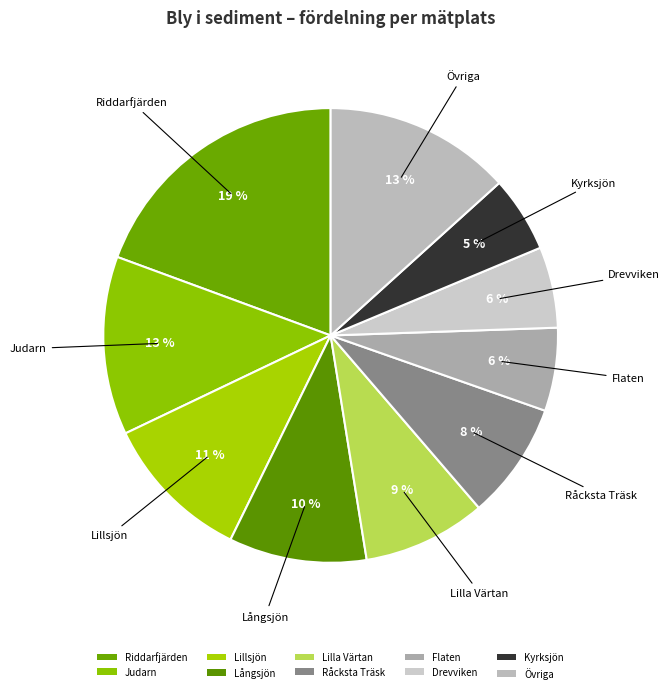

Count the number of slices in the pie.

10